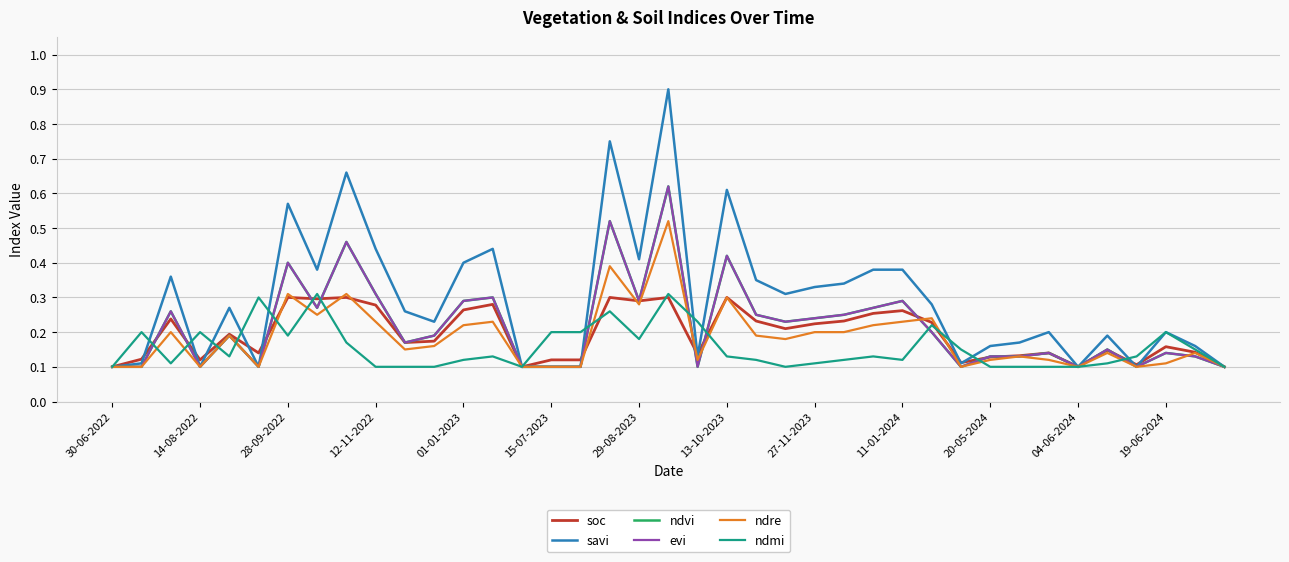

At which label is savi closest to 0?

30-06-2022